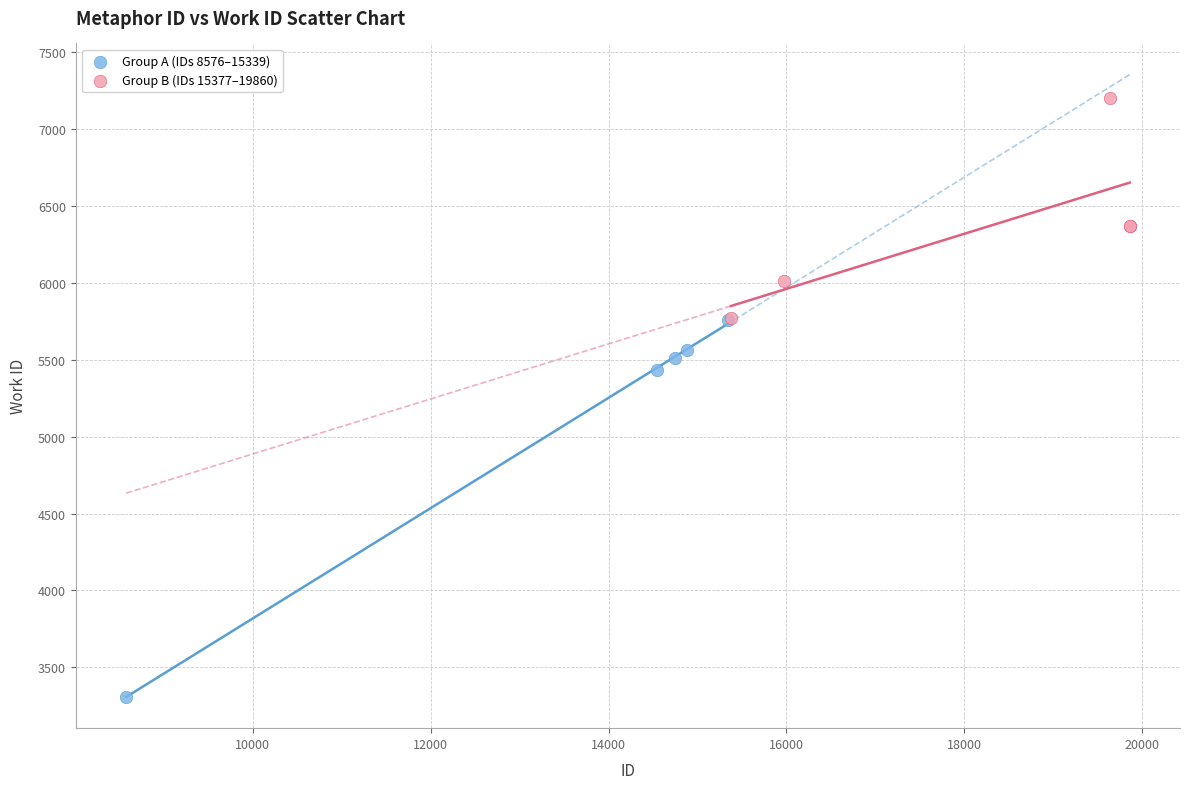

Which series contains the lowest Y value?

Group A (IDs 8576–15339)